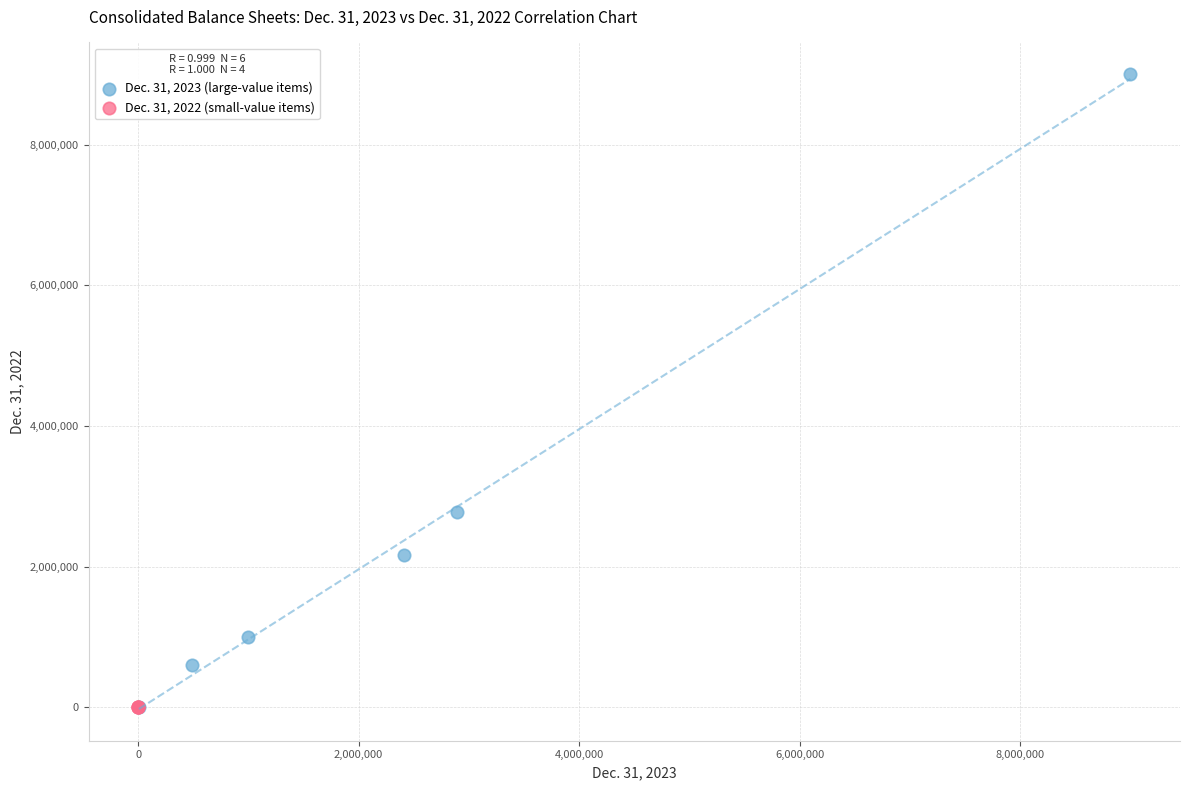

Which series reaches the maximum Y coordinate?

Dec. 31, 2023 (large-value items)